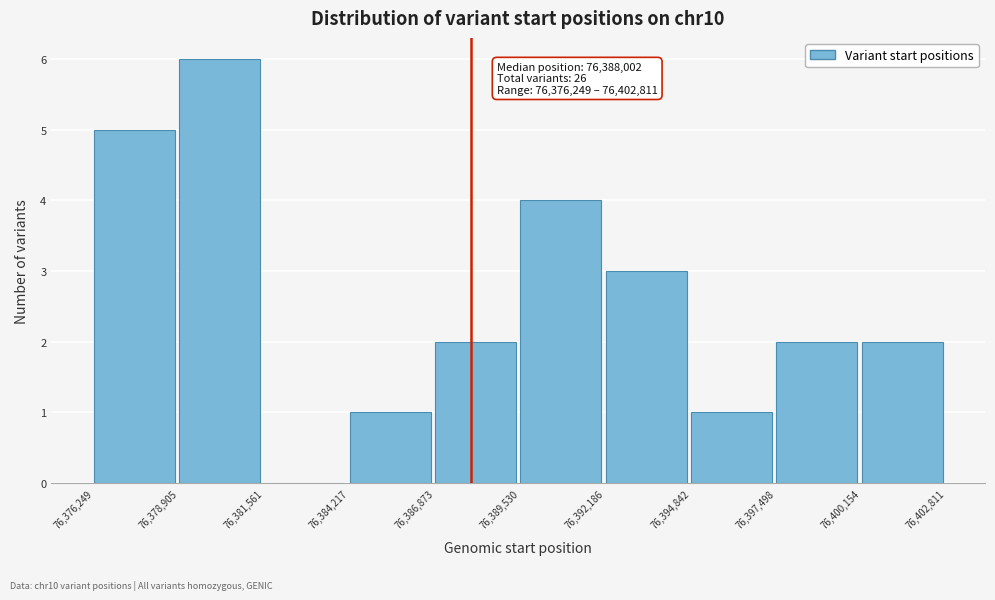

Which range on the x-axis has the tallest bar?

76,378,905 to 76,381,561